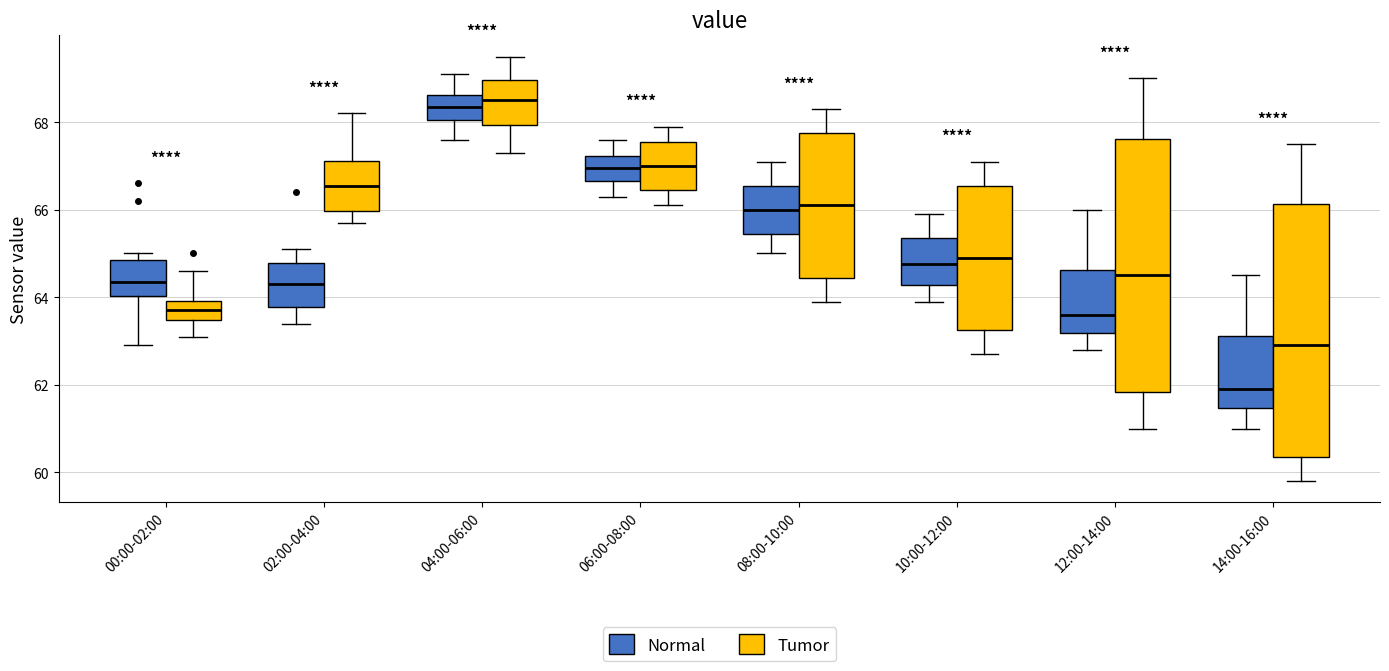

Reading left to right, transcribe this box plot: for each box, give where its median line is, the range the box spans, and where its two whiskers end, as read against the y-axis. The values are not printed on the chart, so give them approximately, as read against the axis.

00:00-02:00 (Normal): median 64.4, box 64.0 to 64.8, whiskers 63.0 to 65.0
00:00-02:00 (Tumor): median 63.8, box 63.4 to 64.0, whiskers 63.2 to 64.6
02:00-04:00 (Normal): median 64.4, box 63.8 to 64.8, whiskers 63.4 to 65.2
02:00-04:00 (Tumor): median 66.6, box 66.0 to 67.2, whiskers 65.8 to 68.2
04:00-06:00 (Normal): median 68.4, box 68.0 to 68.6, whiskers 67.6 to 69.2
04:00-06:00 (Tumor): median 68.6, box 68.0 to 69.0, whiskers 67.4 to 69.6
06:00-08:00 (Normal): median 67.0, box 66.6 to 67.2, whiskers 66.4 to 67.6
06:00-08:00 (Tumor): median 67.0, box 66.4 to 67.6, whiskers 66.2 to 68.0
08:00-10:00 (Normal): median 66.0, box 65.4 to 66.6, whiskers 65.0 to 67.2
08:00-10:00 (Tumor): median 66.2, box 64.4 to 67.8, whiskers 64.0 to 68.4
10:00-12:00 (Normal): median 64.8, box 64.2 to 65.4, whiskers 64.0 to 66.0
10:00-12:00 (Tumor): median 65.0, box 63.2 to 66.6, whiskers 62.8 to 67.2
12:00-14:00 (Normal): median 63.6, box 63.2 to 64.6, whiskers 62.8 to 66.0
12:00-14:00 (Tumor): median 64.6, box 61.8 to 67.6, whiskers 61.0 to 69.0
14:00-16:00 (Normal): median 62.0, box 61.4 to 63.2, whiskers 61.0 to 64.6
14:00-16:00 (Tumor): median 63.0, box 60.4 to 66.2, whiskers 59.8 to 67.6